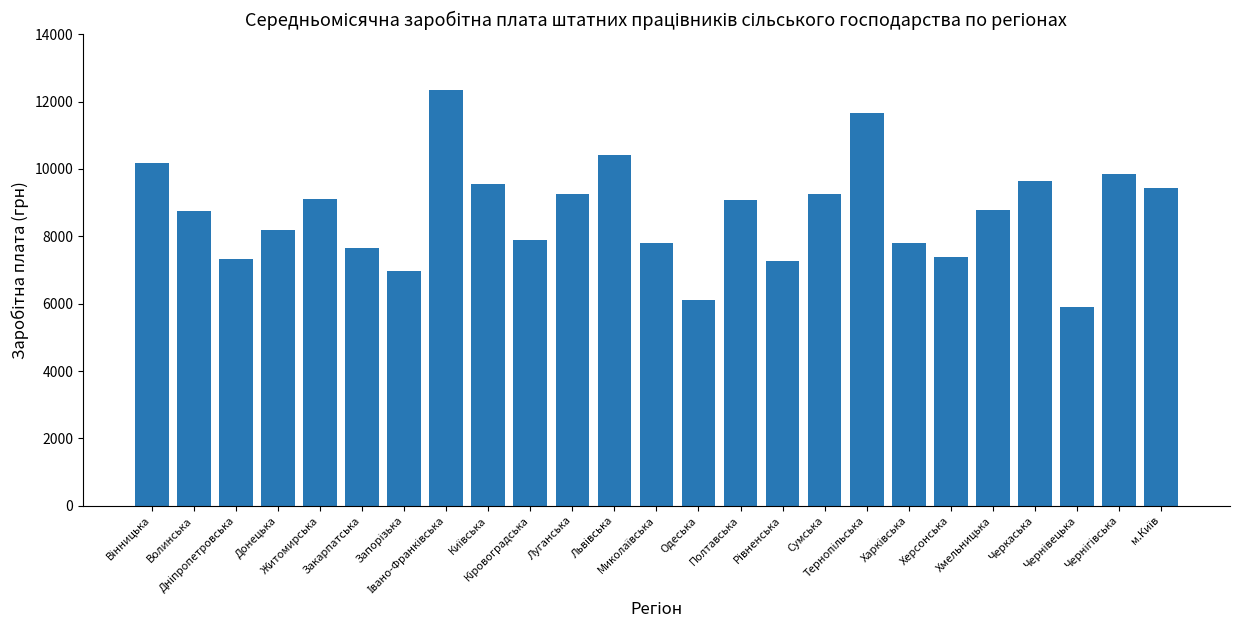

How many data points are less than 8796?

12